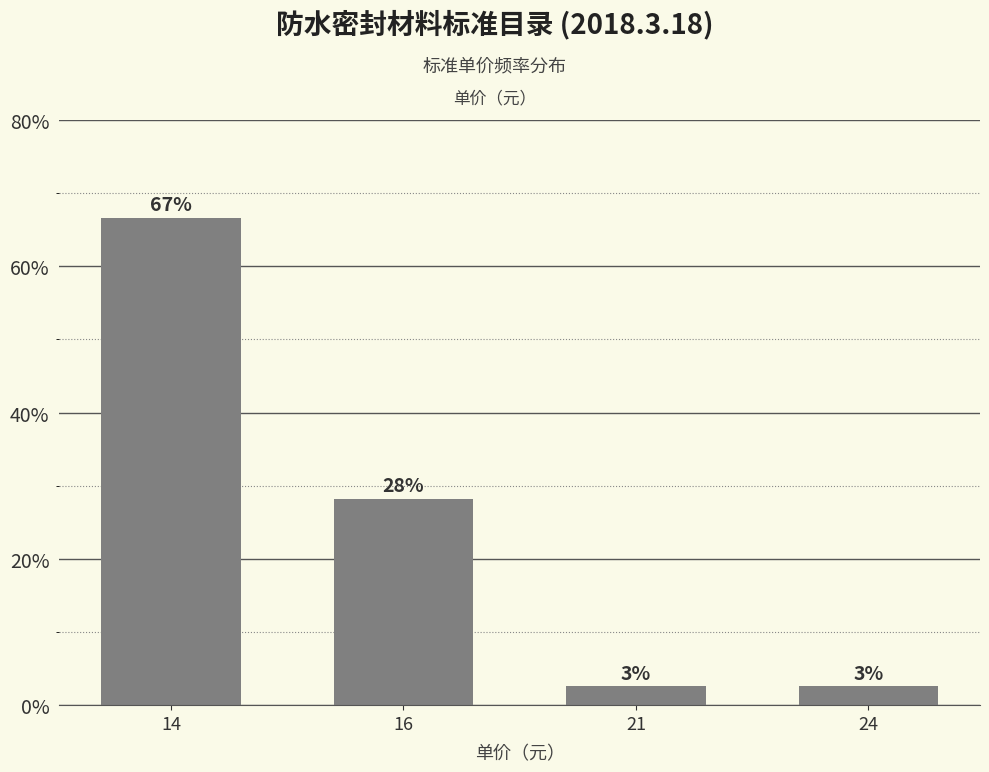

Are the bars horizontal?

No